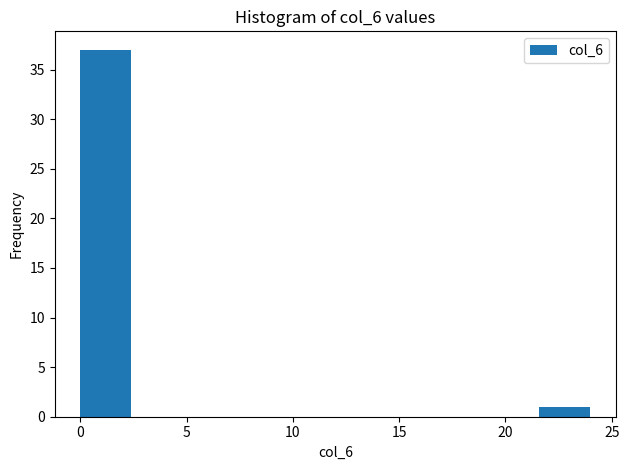

Which range on the x-axis has the tallest bar?

0.0 to 2.4